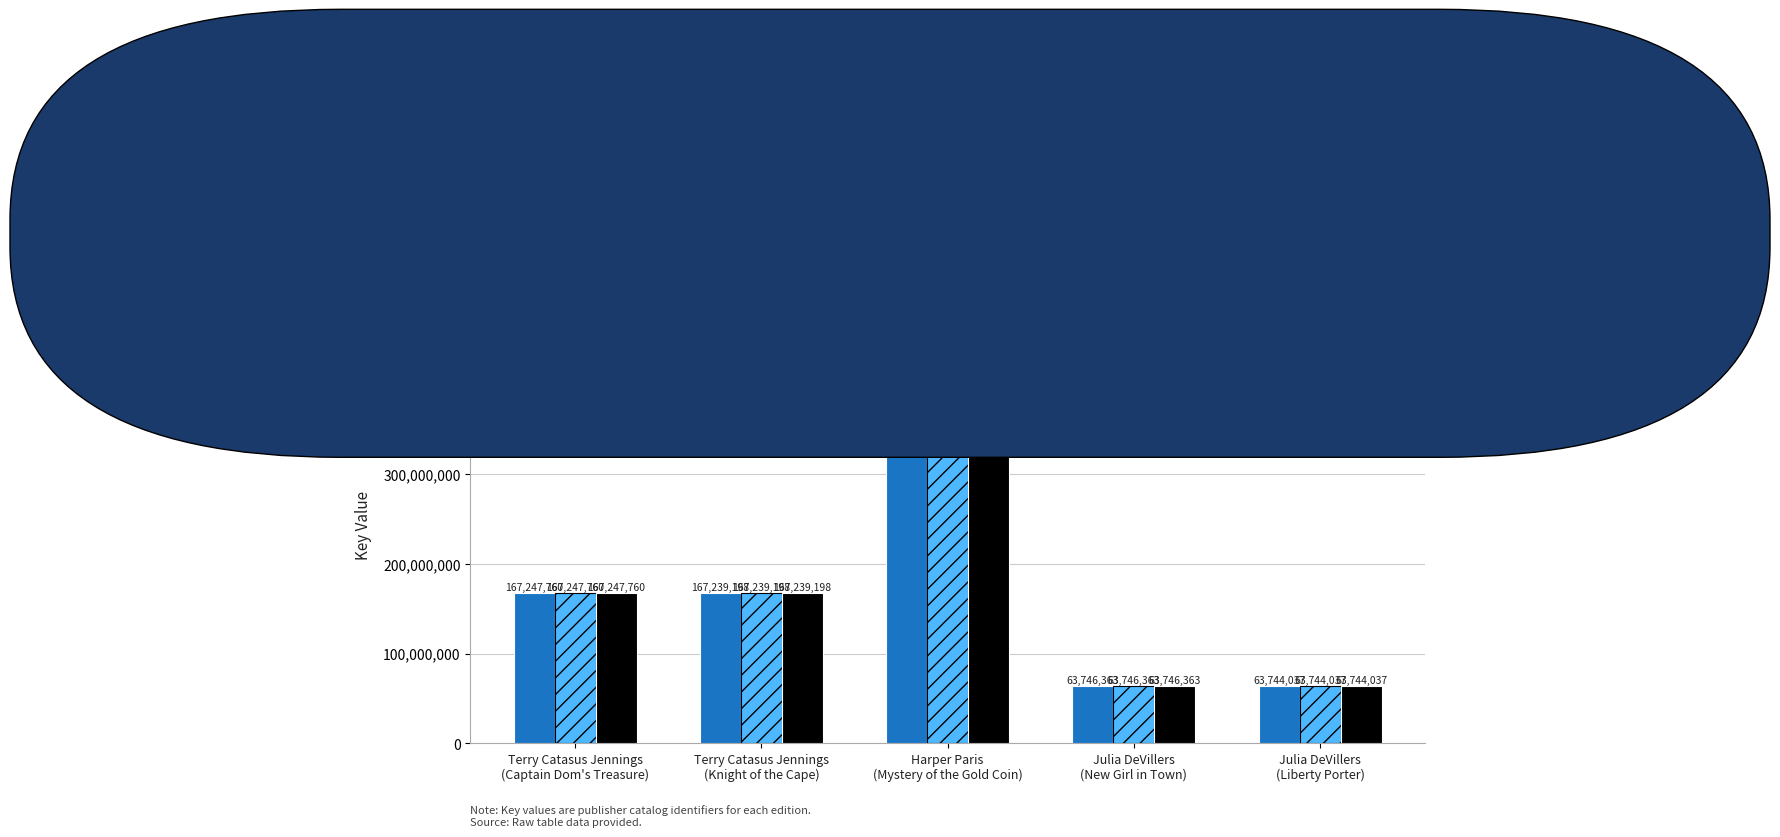

What is the difference between the second highest and second lowest values in the eBook series?

103501397